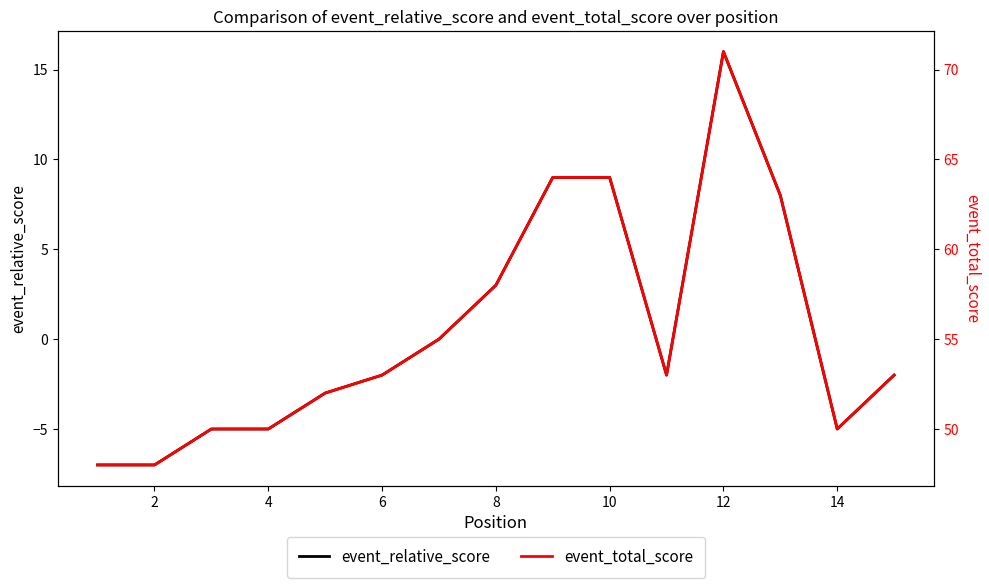

What is the minimum value for event_relative_score?

-7